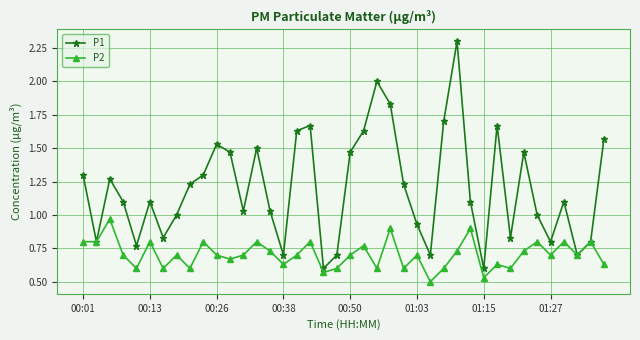

Which series has the widest spread of values?

P1